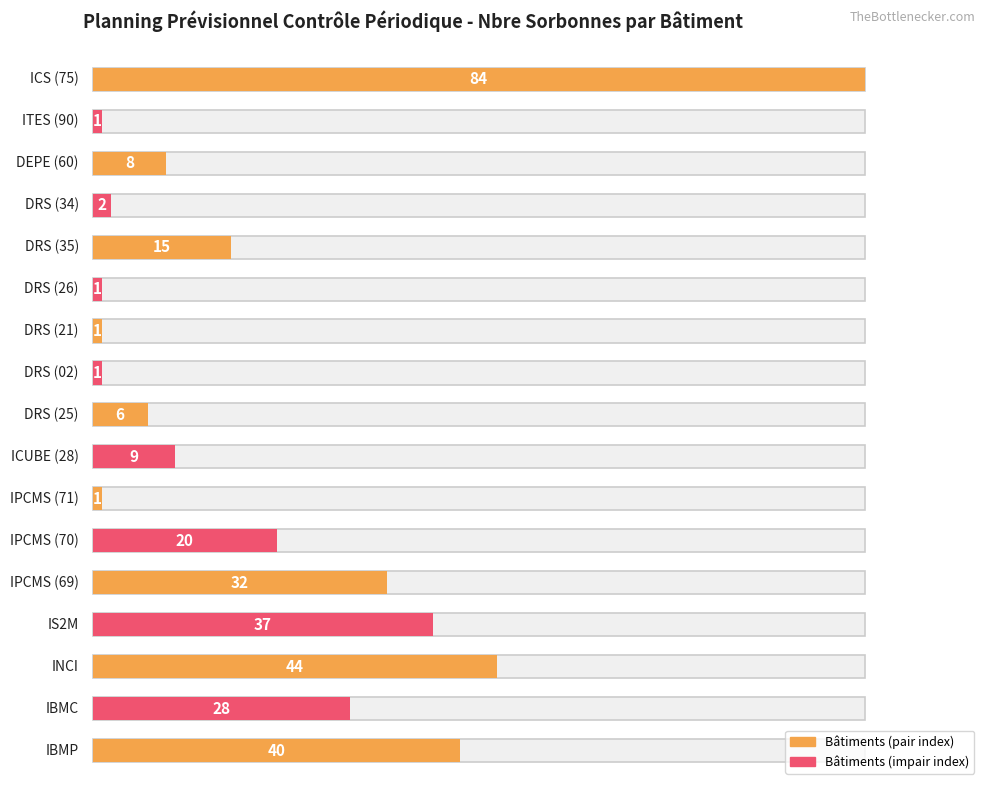

What is the difference between the maximum and minimum values?

83